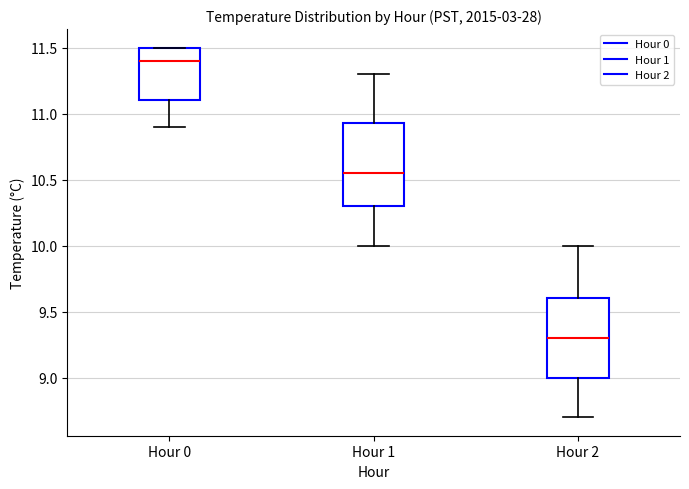

Which box's median line is the lowest?

Hour 2